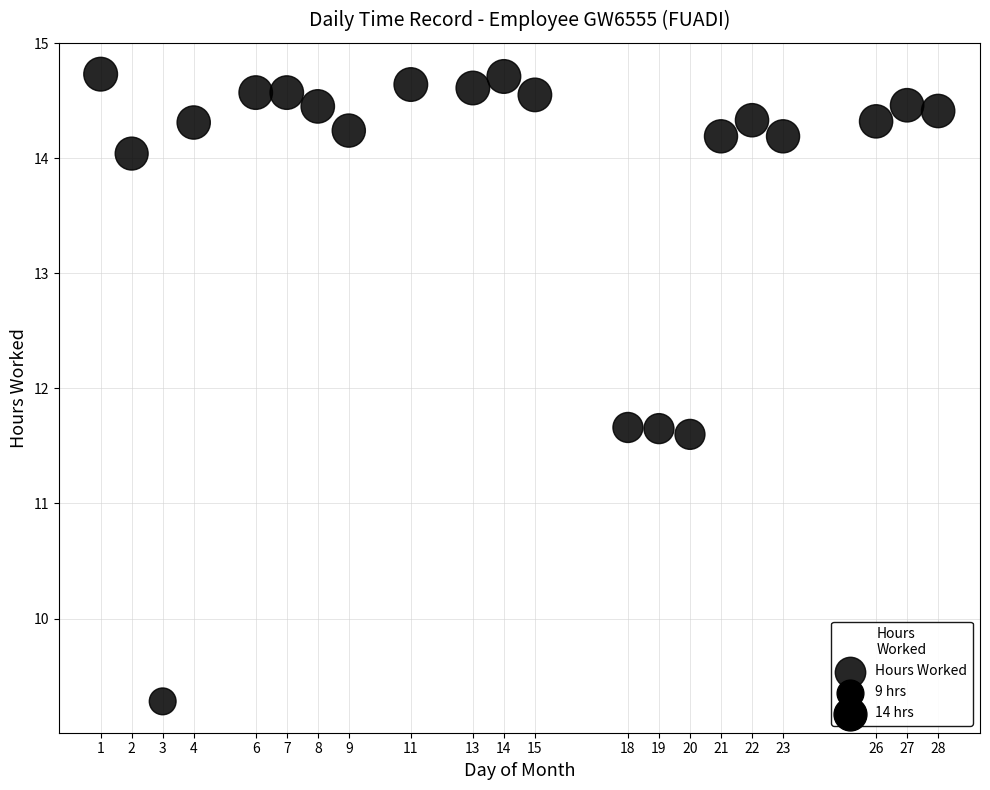

What is the range of X values (max minus min)?

27.0